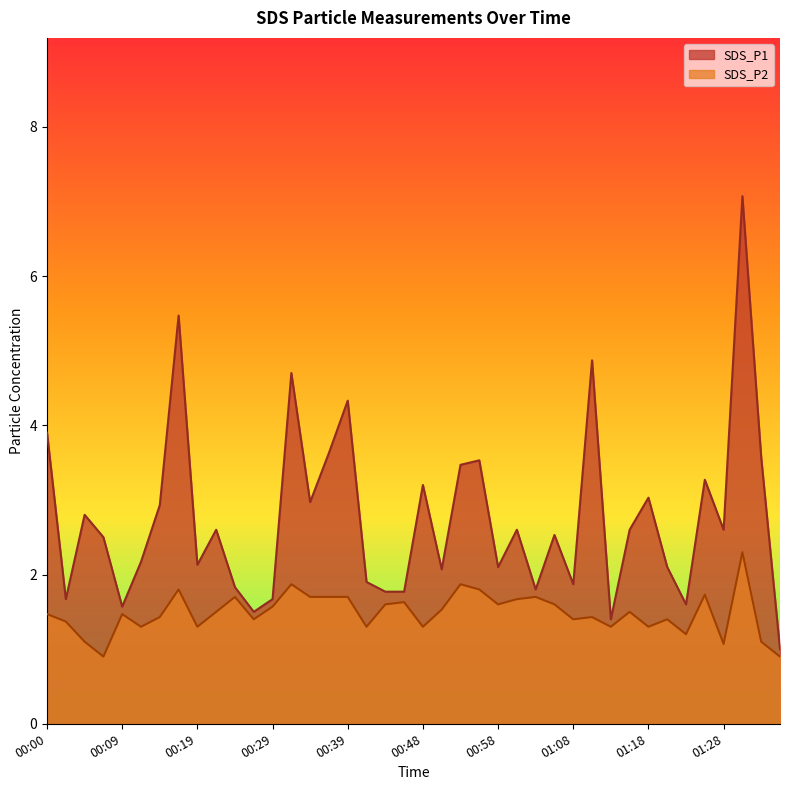

Rank the series by their maximum value, from highest to lowest.

SDS_P1, SDS_P2